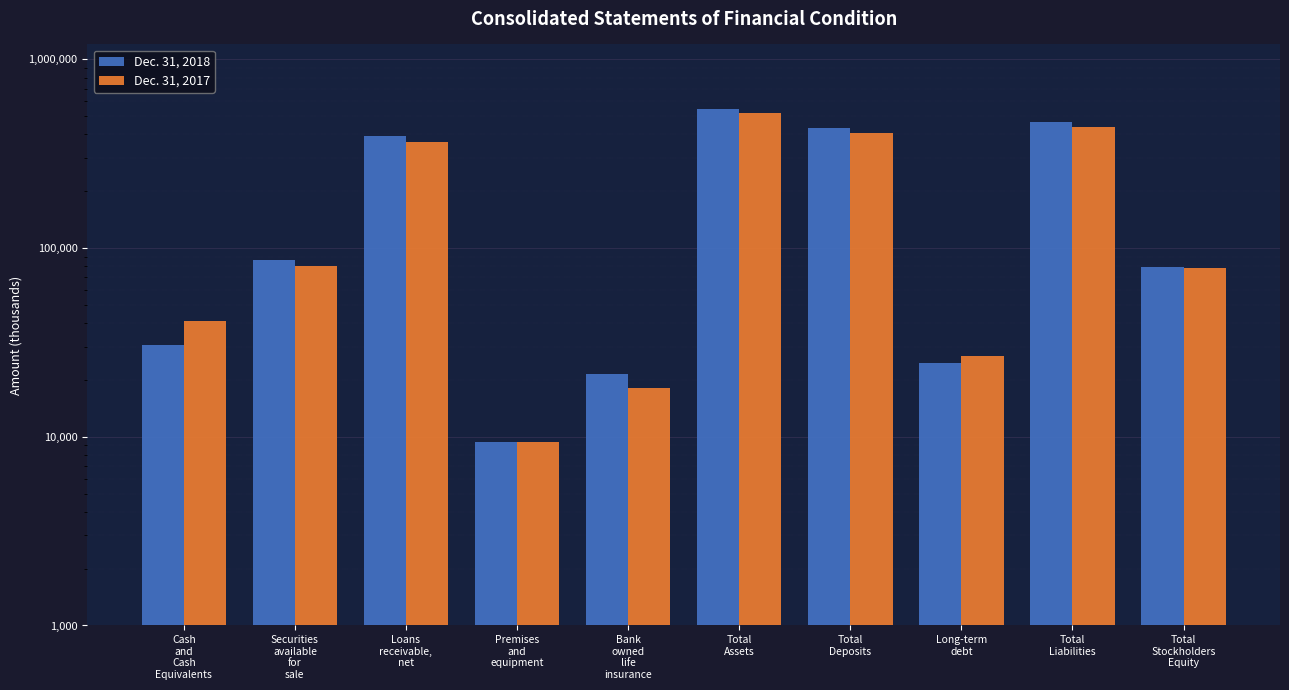

Count the number of data series in this chart.

2